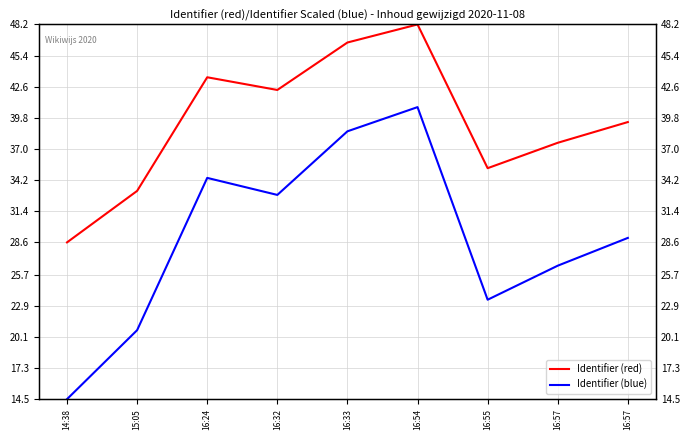

Where is the first local minimum for Identifier (red)?

16:32